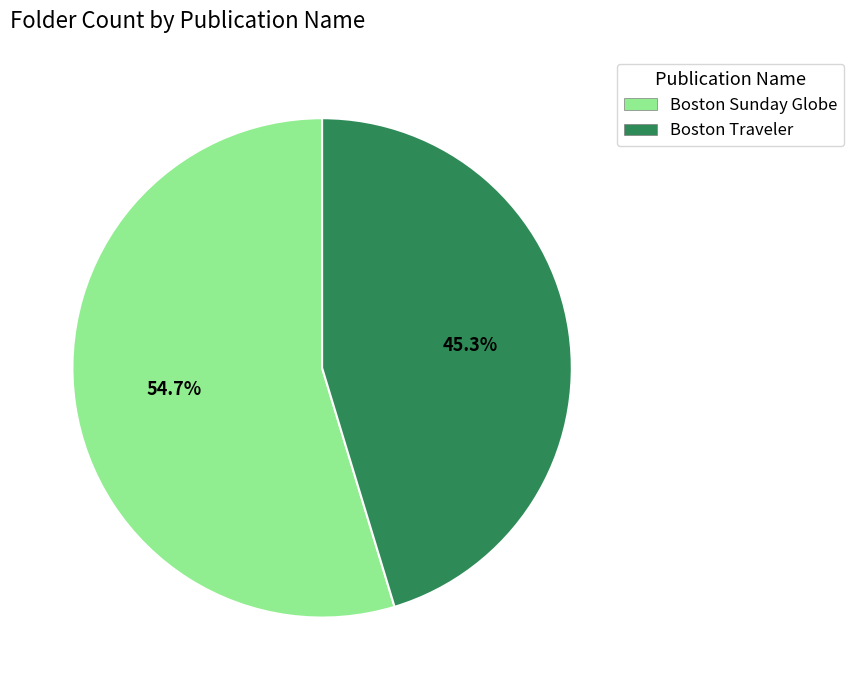

True or false: Boston Traveler accounts for 33% of the total.

False